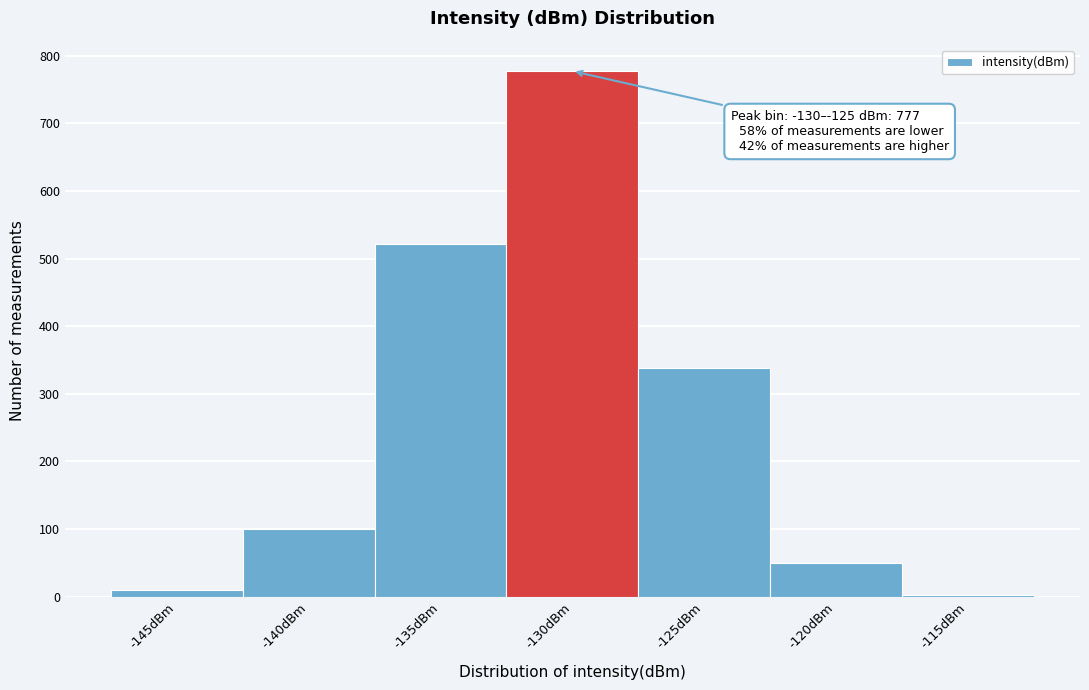

Reading left to right, list all the values displayed in this chart.

10	100	522	777	338	50	3